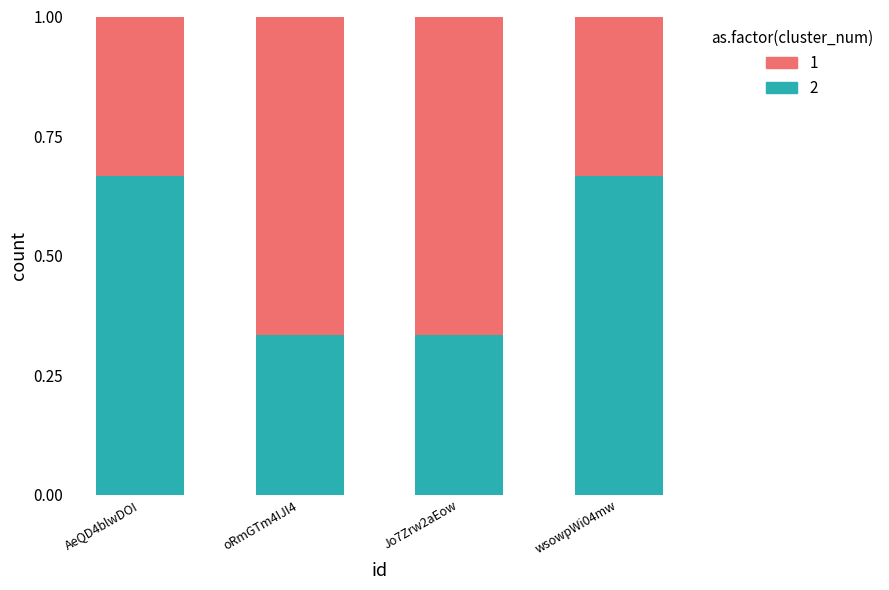

What is the total value across all series at Jo7Zrw2aEow?

1.0